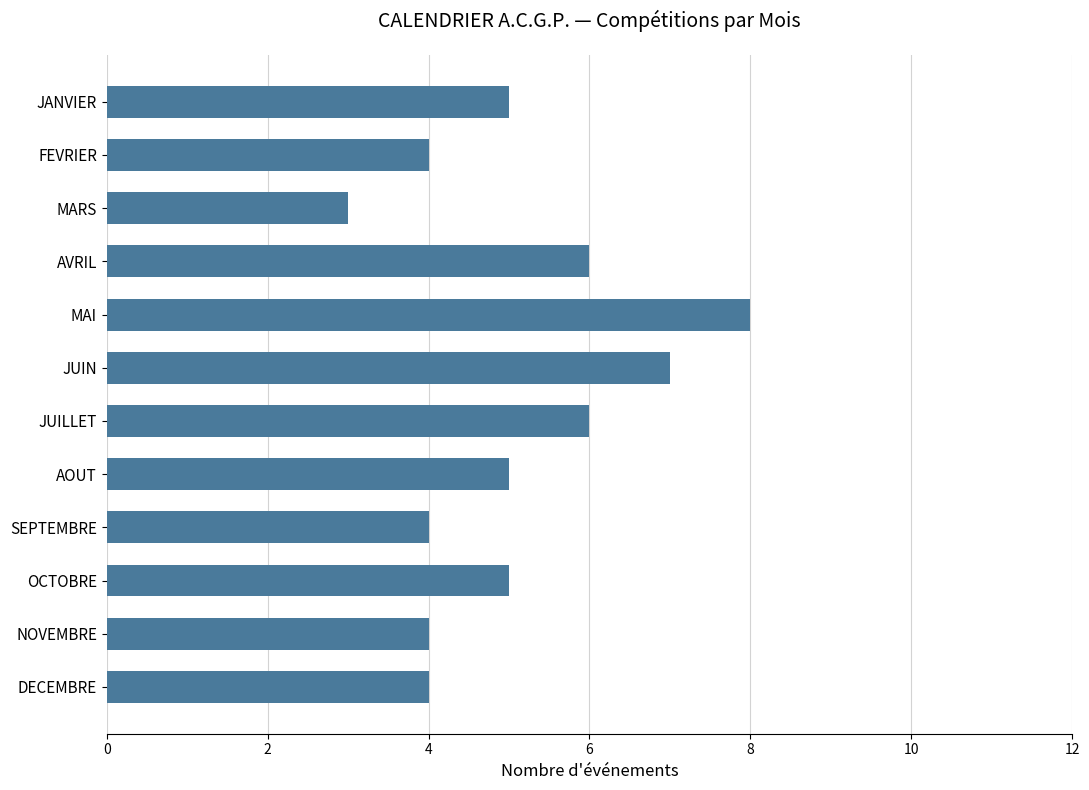

Reading top to bottom, extract all data points from this chart.

5	4	3	6	8	7	6	5	4	5	4	4